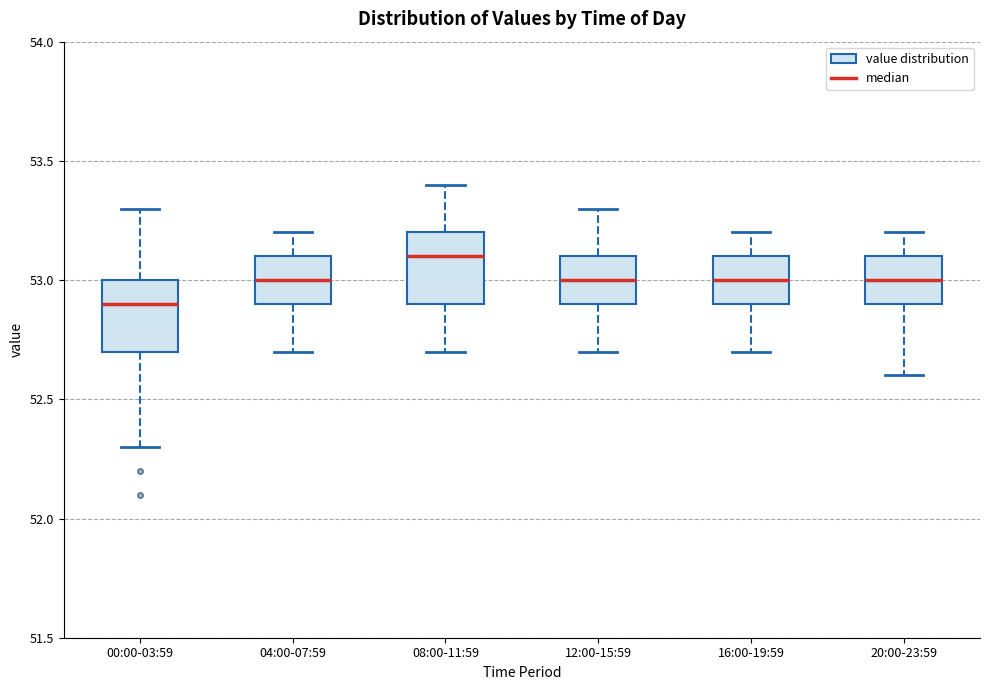

Reading left to right, read every box against the y-axis: the position of its median line, the range the box covers, and the ends of its whiskers. The values are not printed on the chart, so give them approximately, as read against the axis.

00:00-03:59: median 52.9, box 52.7 to 53.0, whiskers 52.3 to 53.3
04:00-07:59: median 53.0, box 52.9 to 53.1, whiskers 52.7 to 53.2
08:00-11:59: median 53.1, box 52.9 to 53.2, whiskers 52.7 to 53.4
12:00-15:59: median 53.0, box 52.9 to 53.1, whiskers 52.7 to 53.3
16:00-19:59: median 53.0, box 52.9 to 53.1, whiskers 52.7 to 53.2
20:00-23:59: median 53.0, box 52.9 to 53.1, whiskers 52.6 to 53.2